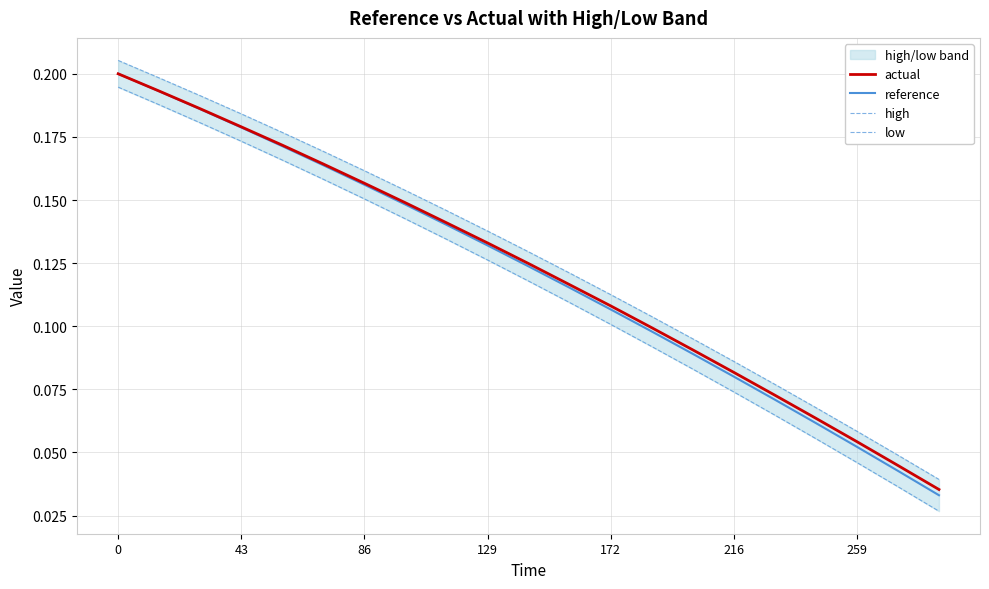

Does the chart display data point markers on the line(s)?

No